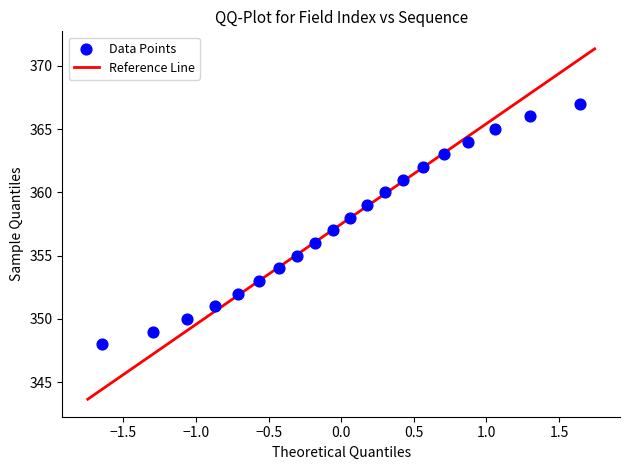

What is the range of Y values (max minus min)?

19